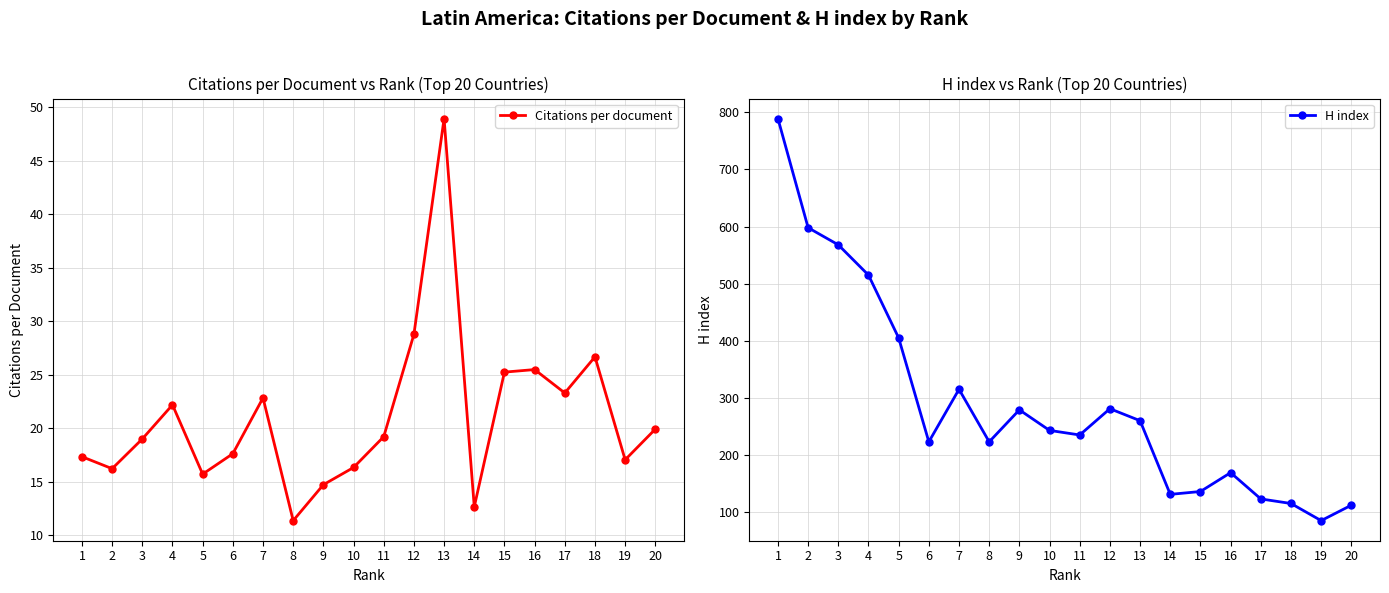

At which category is the sum across all series the highest?

1